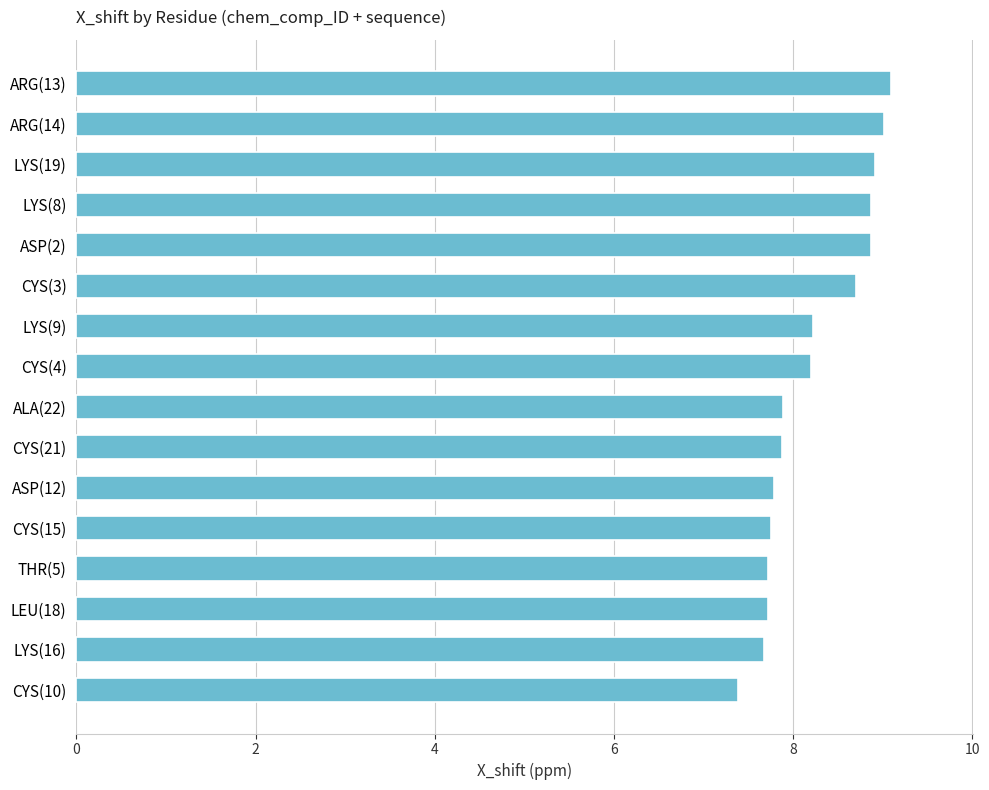

What is the smallest value displayed?

7.4